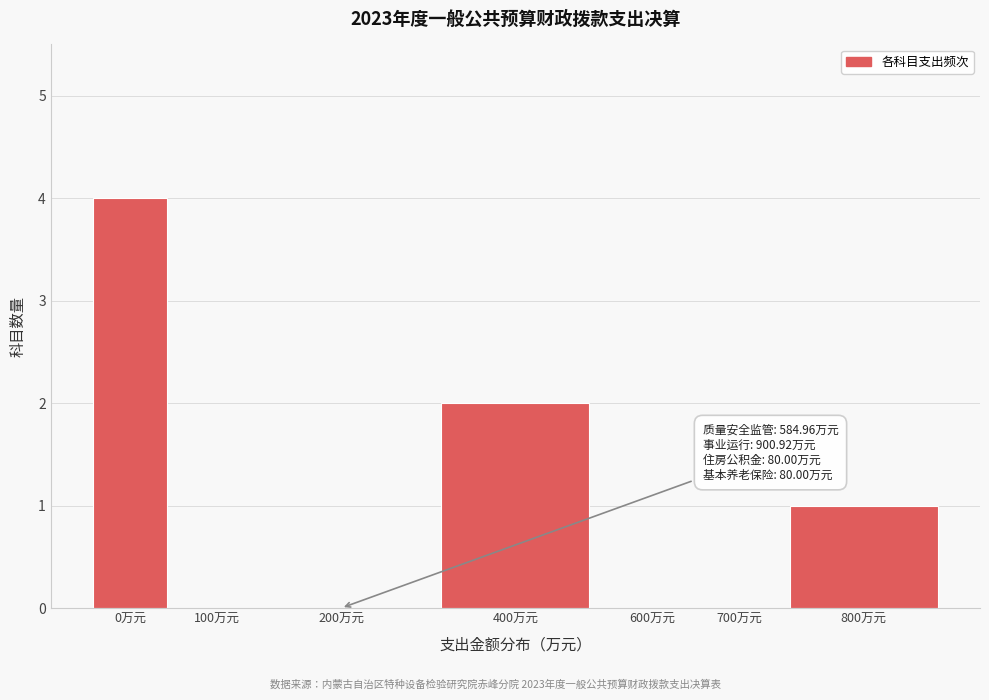

Reading left to right, transcribe all the data shown in this chart.

0万元=4	100万元=0	200万元=0	400万元=2	600万元=0	700万元=0	800万元=1